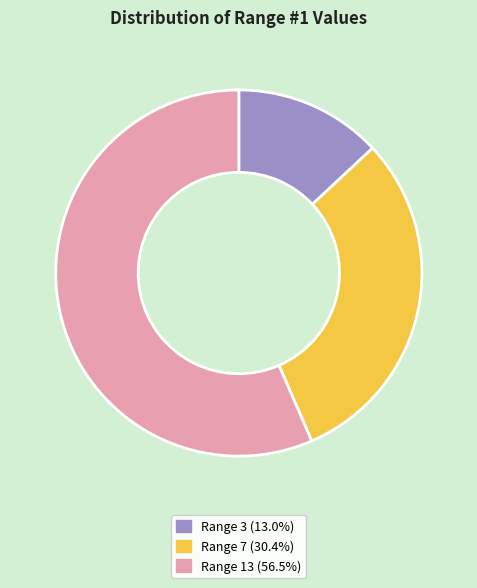

How many slices are in this pie chart?

3